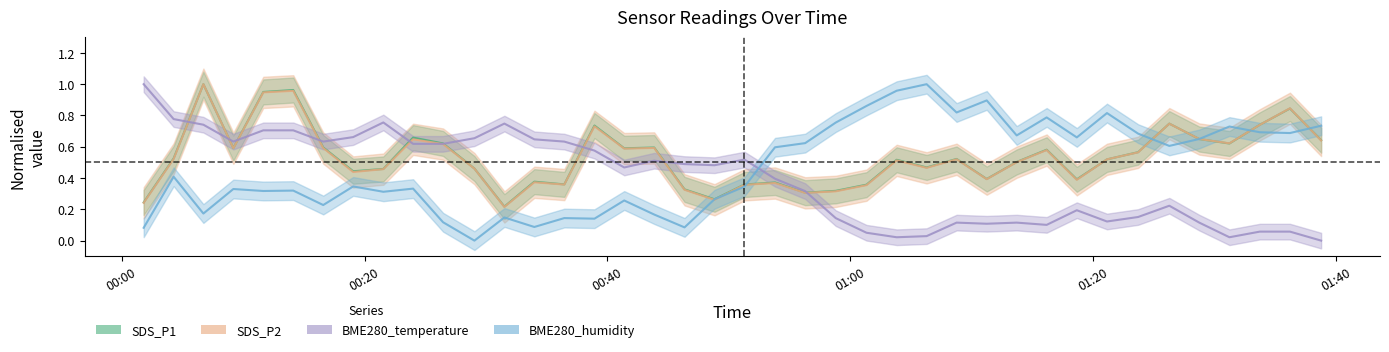

What is the label of the 17th point from the right?

2022/07/15 00:58:48